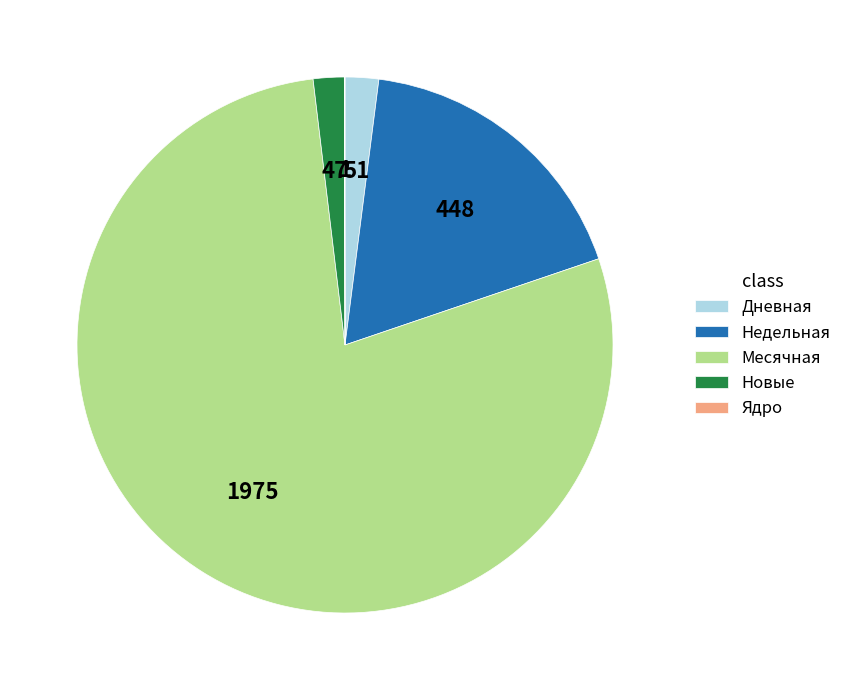

Which has a higher value, Недельная or Новые?

Недельная